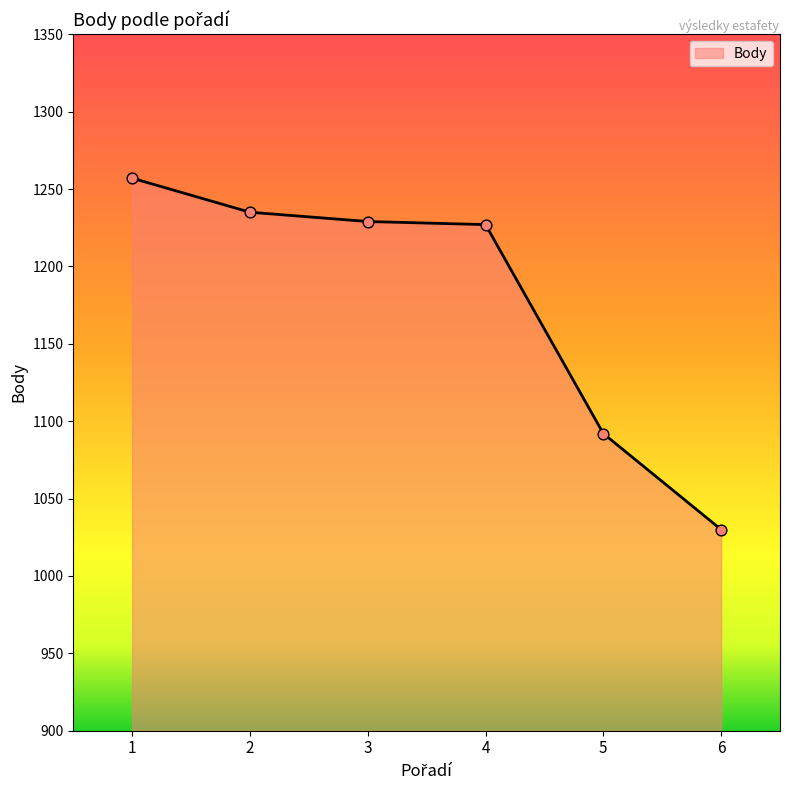

What is the ratio of the value at 5 to the value at 4?

0.9